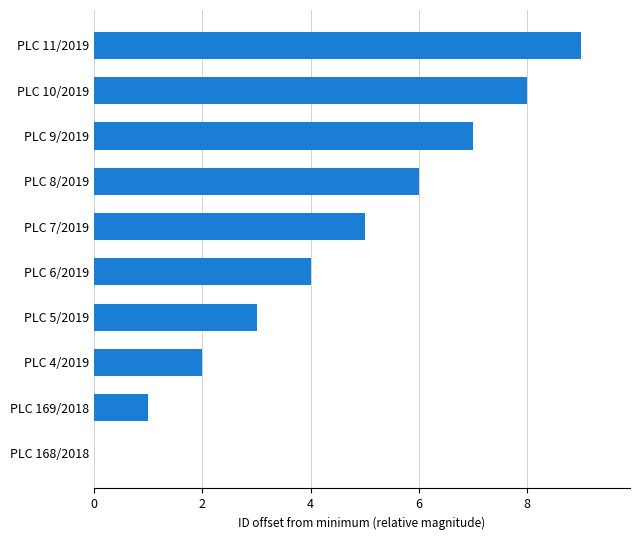

The chart shows a value of 0 at PLC 4/2019. True or false?

False